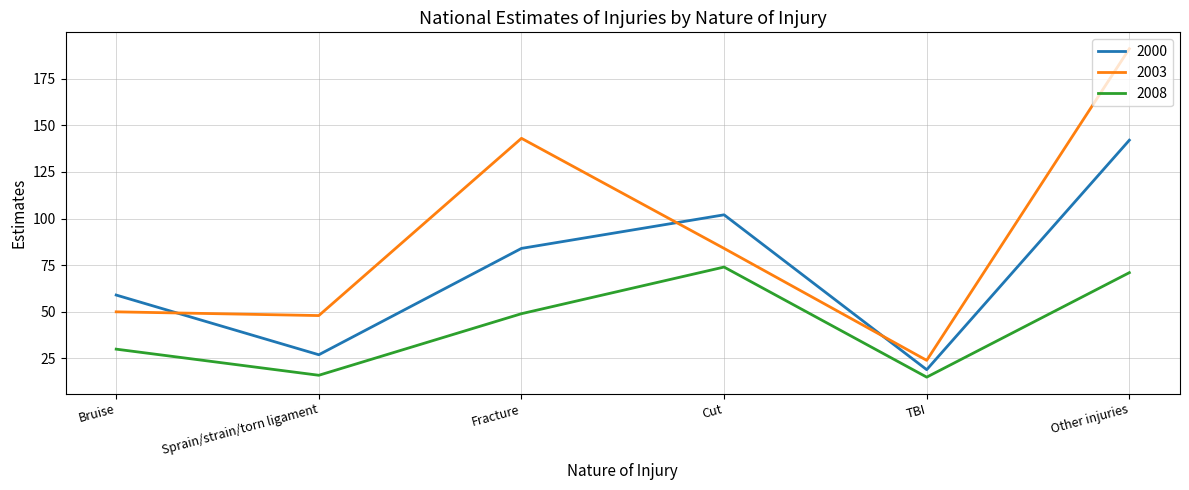

At which category is the sum across all series the highest?

Other injuries